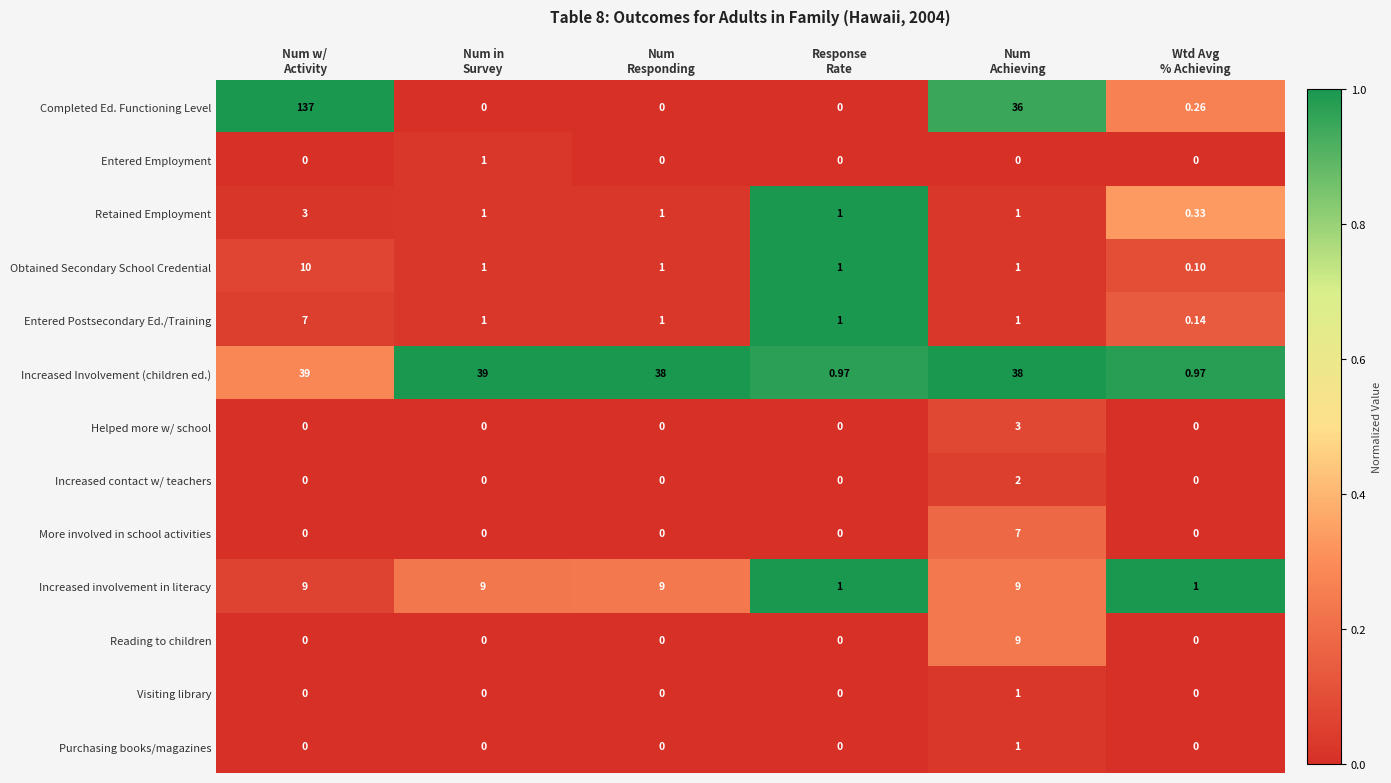

What is the greatest value displayed?

137.0